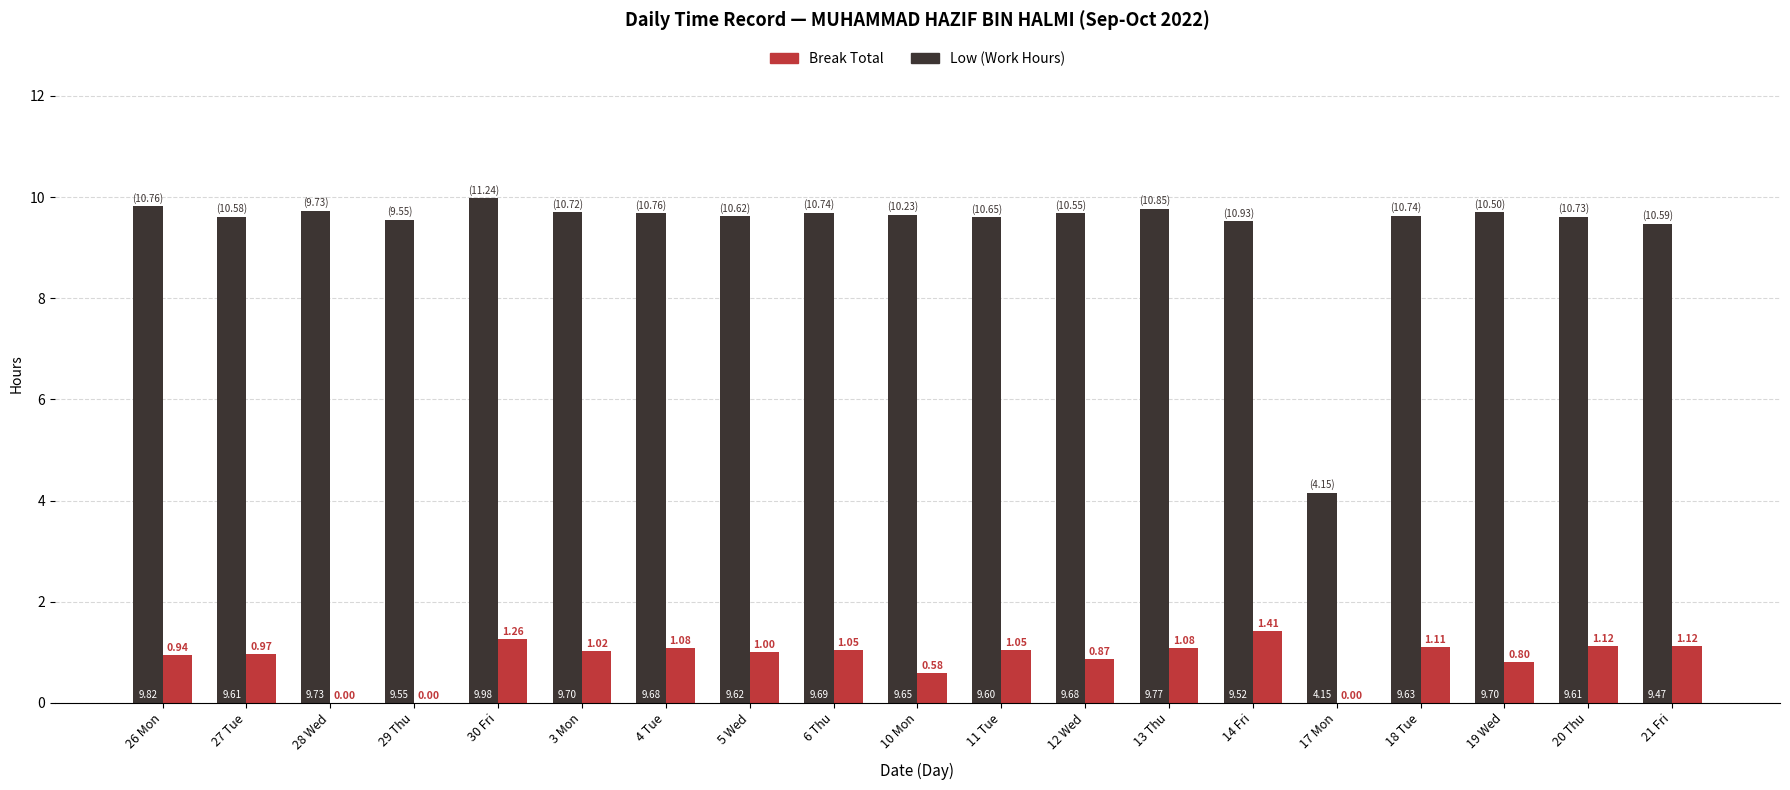

The Low (Work Hours) series shows 9.7 at 10 Mon. True or false?

True